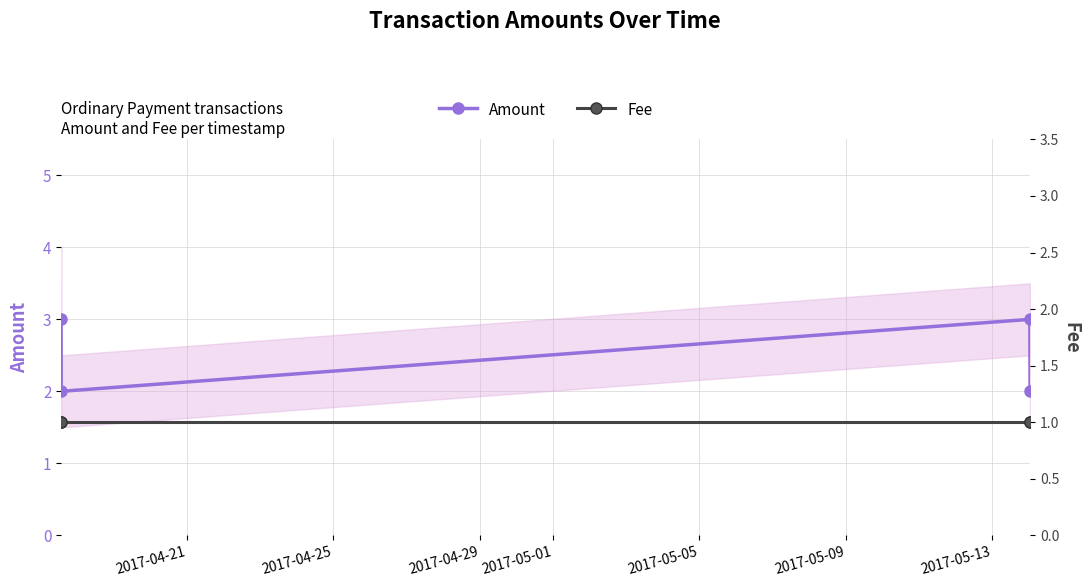

At how many categories does at least one series exceed 2?

2